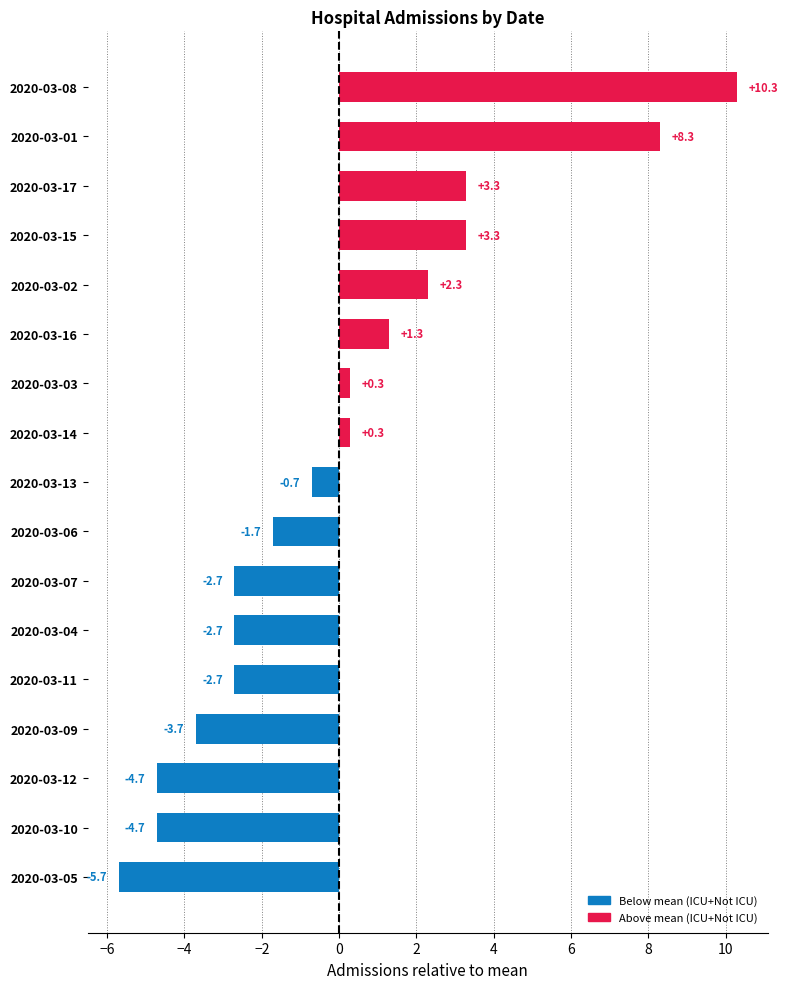

Where is the data nearest to the value 2?

2020-03-02